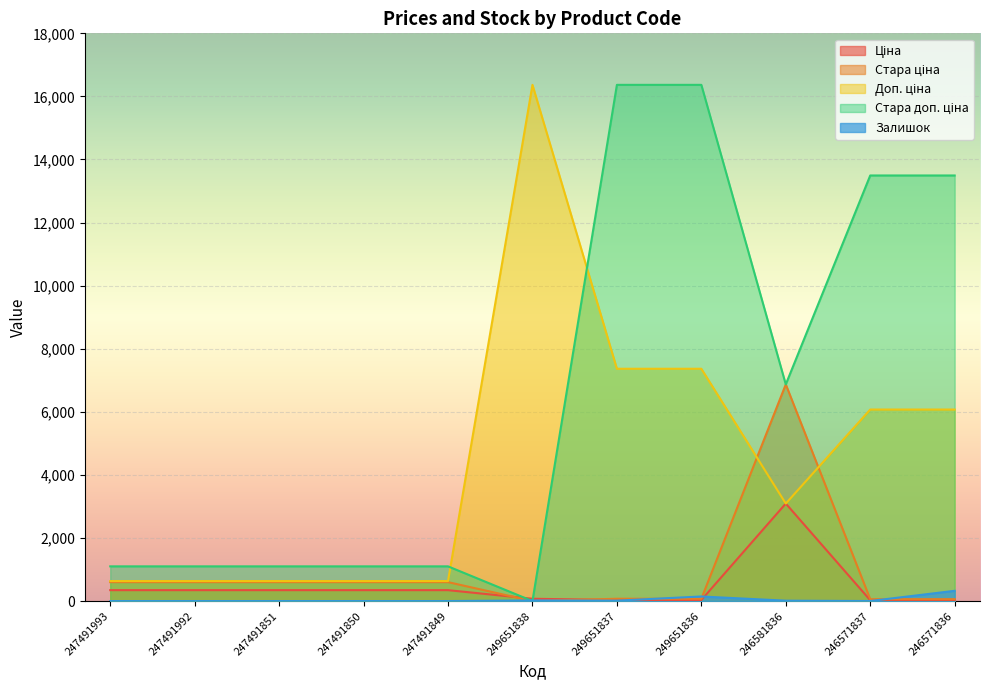

Reading left to right, what are all the values shown in this chart?

Ціна: 247491993=345.6	247491992=345.6	247491851=345.6	247491850=345.6	247491849=345.6	249651838=72.7	249651837=32.7	249651836=32.7	246581836=3091.2	246571837=27.0	246571836=27.0
Стара ціна: 247491993=599.9	247491992=599.9	247491851=599.9	247491850=599.9	247491849=599.9	249651838=0.0	249651837=72.7	249651836=72.7	246581836=6869.4	246571837=60.0	246571836=60.0
Доп. ціна: 247491993=634.0	247491992=634.0	247491851=634.0	247491850=634.0	247491849=634.0	249651838=16366.5	249651837=7365.0	249651836=7365.0	246581836=3091.0	246571837=6072.0	246571836=6072.0
Стара доп. ціна: 247491993=1100.0	247491992=1100.0	247491851=1100.0	247491850=1100.0	247491849=1100.0	249651838=0.0	249651837=16366.5	249651836=16366.5	246581836=6869.4	246571837=13493.2	246571836=13493.2
Залишок: 247491993=0.0	247491992=0.0	247491851=0.0	247491850=0.0	247491849=0.0	249651838=19.0	249651837=13.0	249651836=145.0	246581836=12.0	246571837=1.0	246571836=325.0